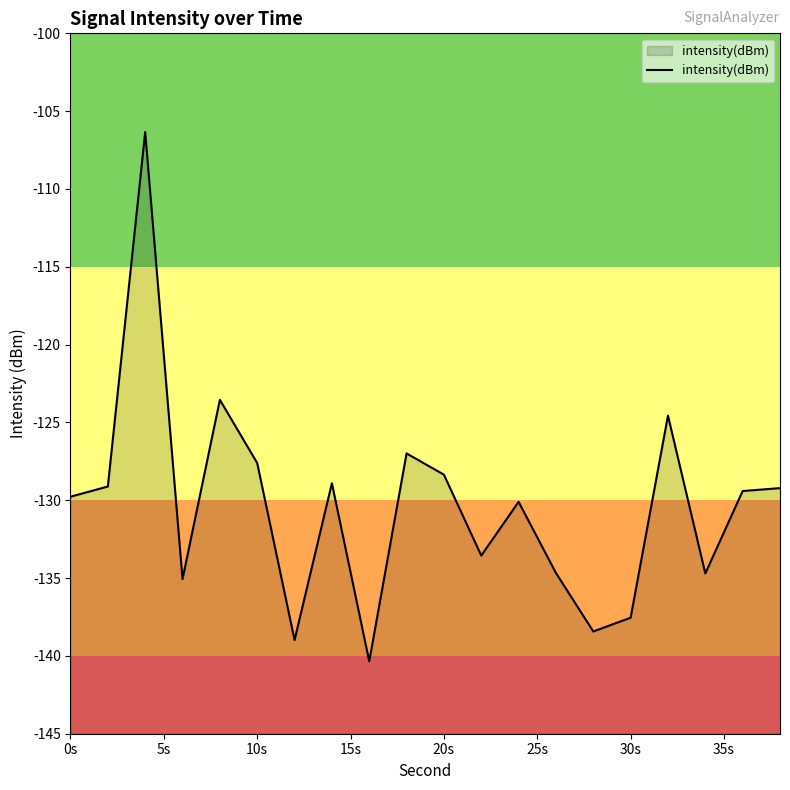

What is the difference between the second highest and minimum values?

16.8